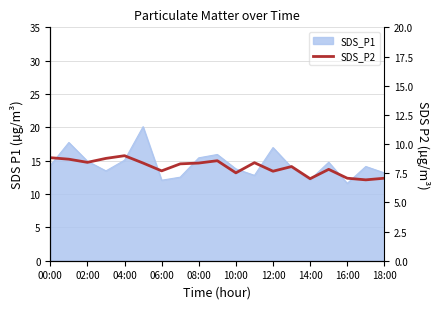

At which label does the data first exceed 8?

00:00